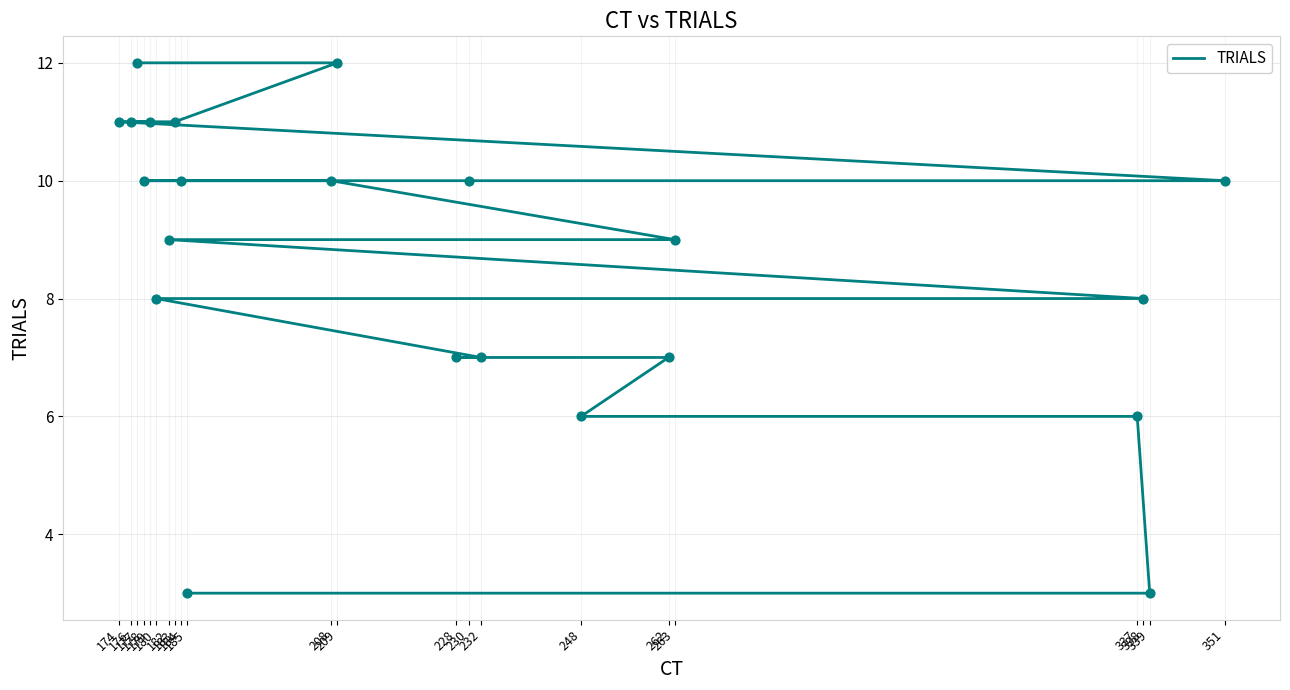

Approximately how many times larger is the value at 184 compared to 262?

1.4